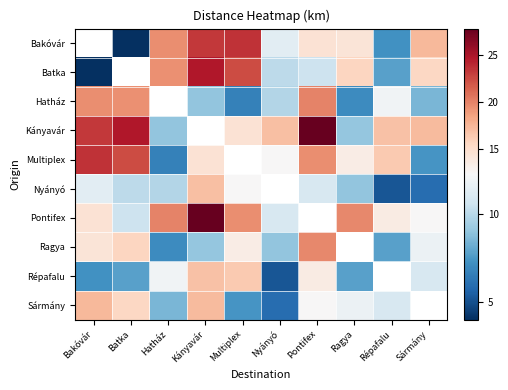

Which has a higher value, Ragya or Multiplex?

Multiplex